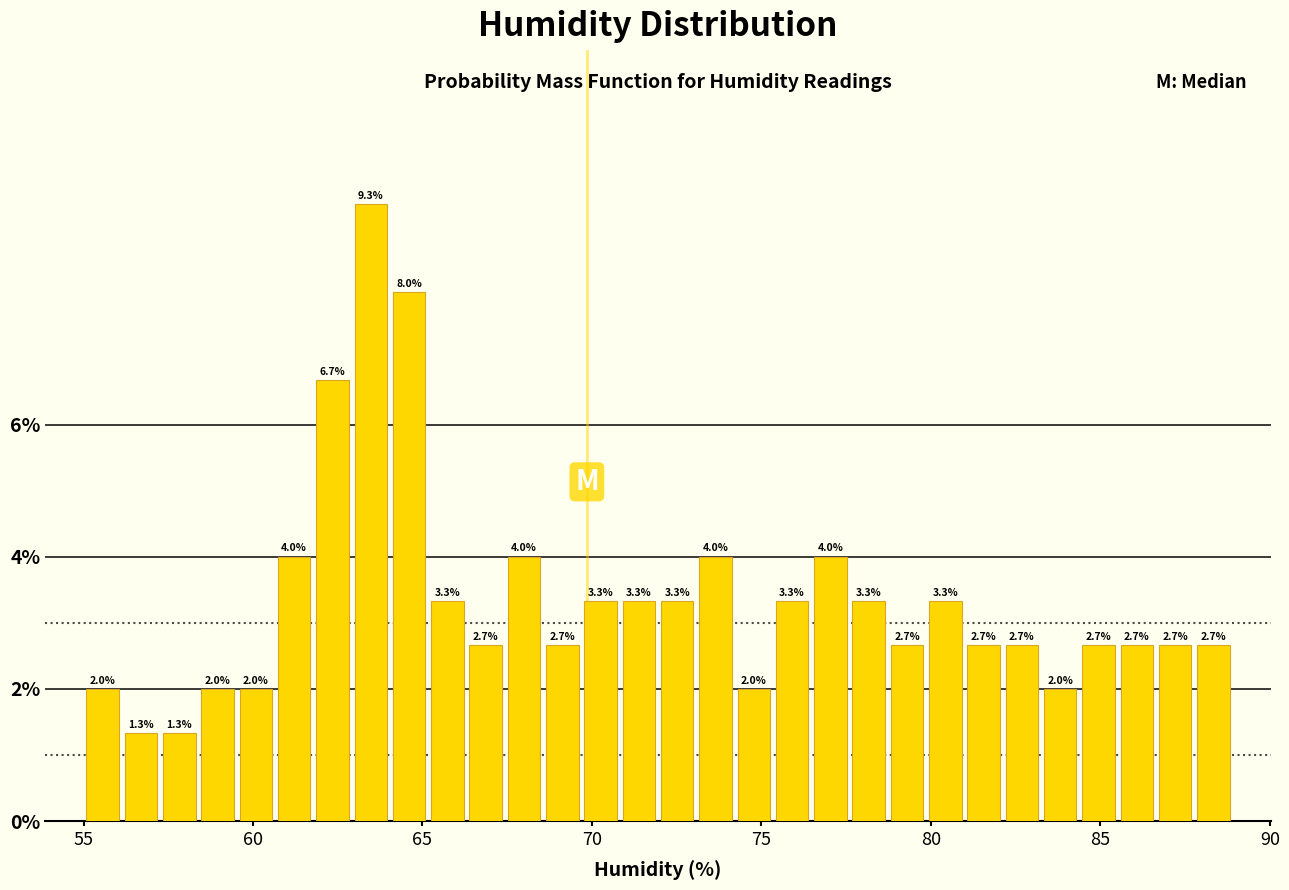

Read against the x-axis, roughly where is the centre of the tallest bar?

63.5